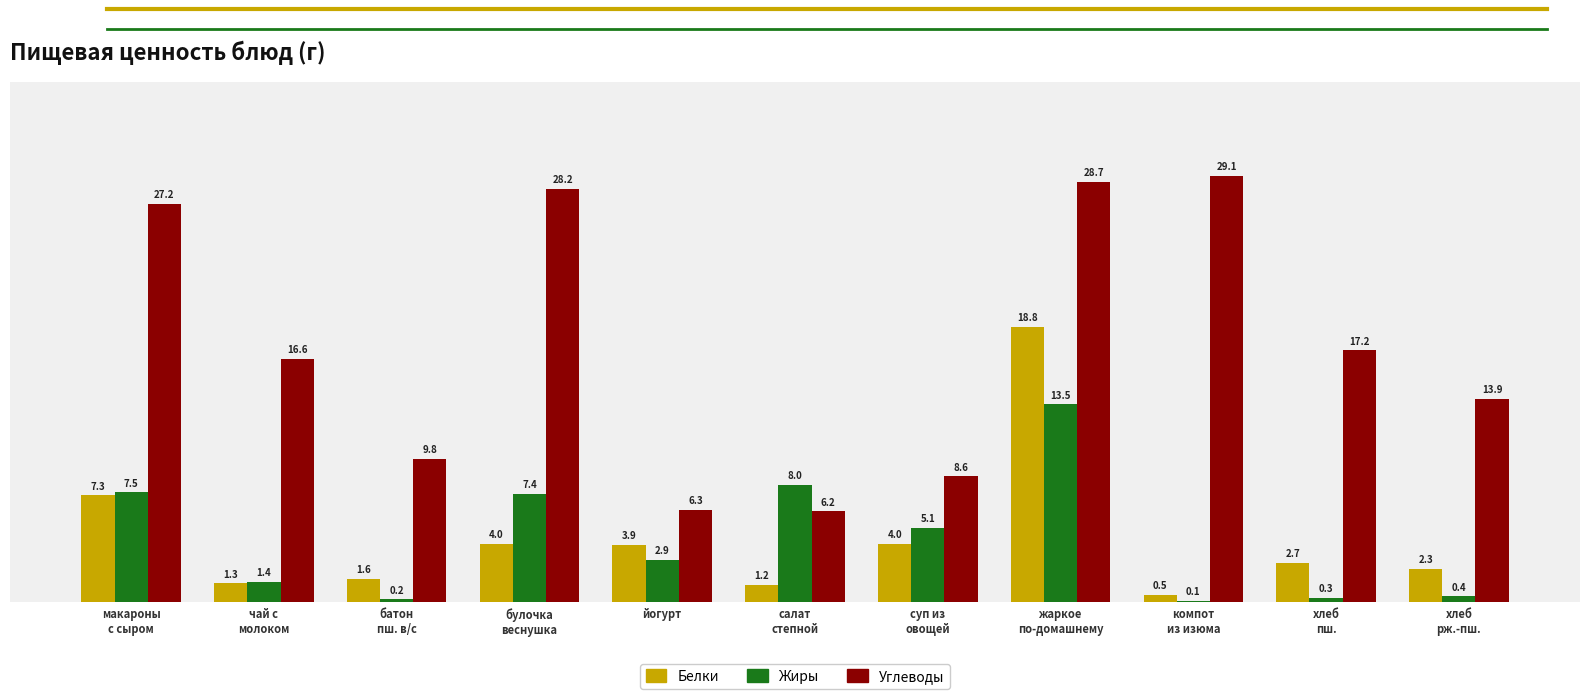

True or false: Углеводы has a value of 9.8 at хлеб
пш..

False